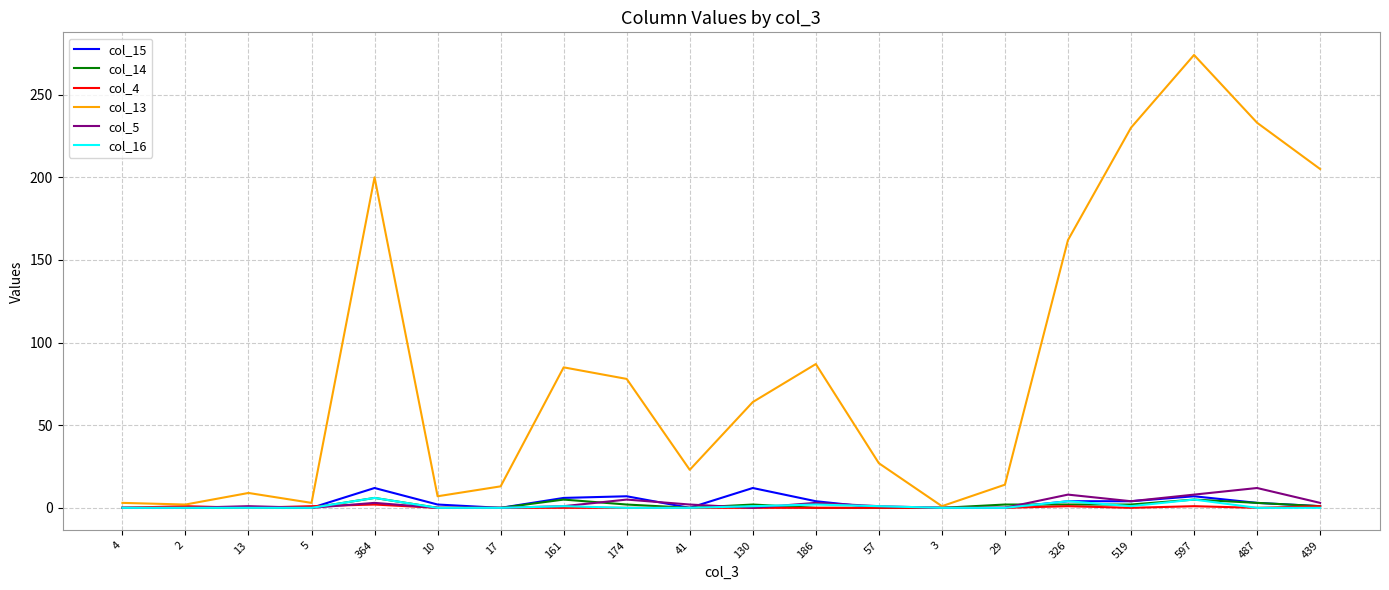

Which label corresponds to the largest value in the chart?

597